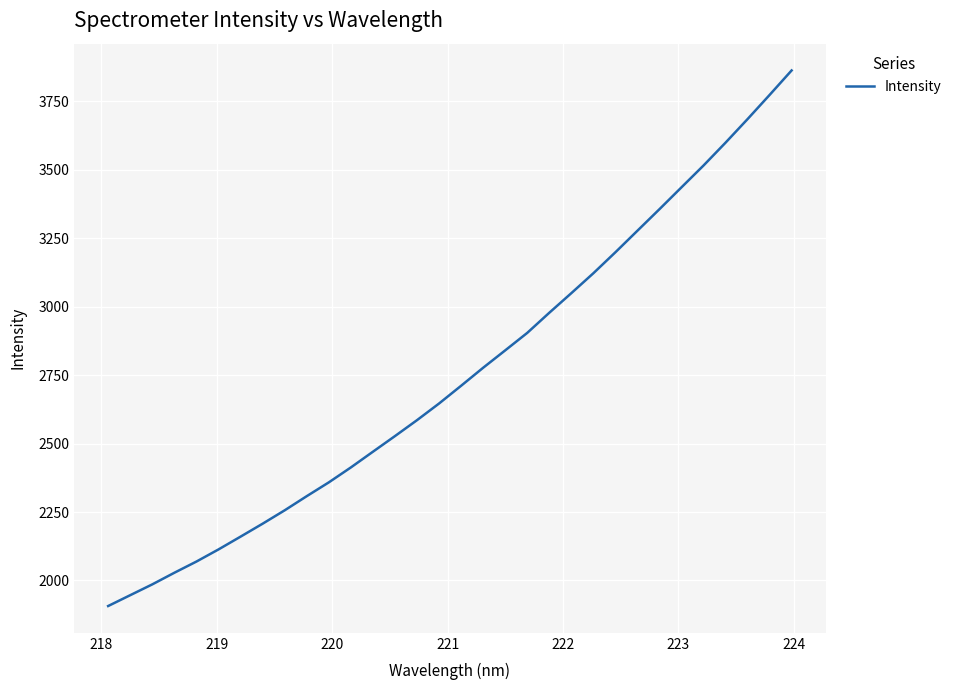

What is the maximum value shown in the chart?

3862.1